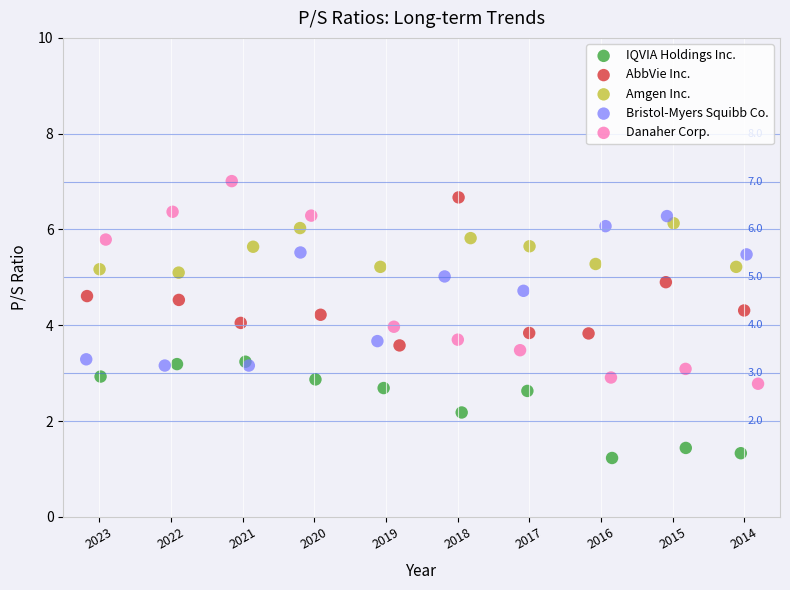

Which series reaches the maximum Y coordinate?

Danaher Corp.